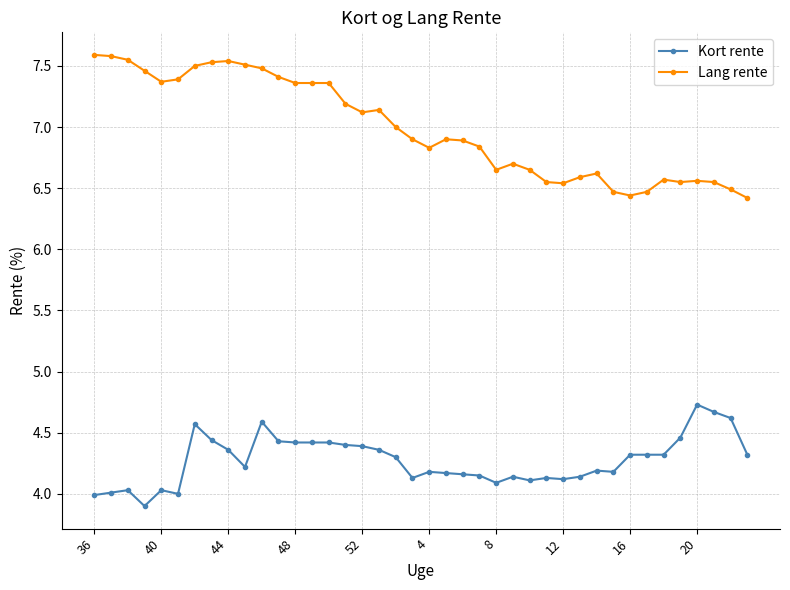

At how many categories does at least one series exceed 6?

40